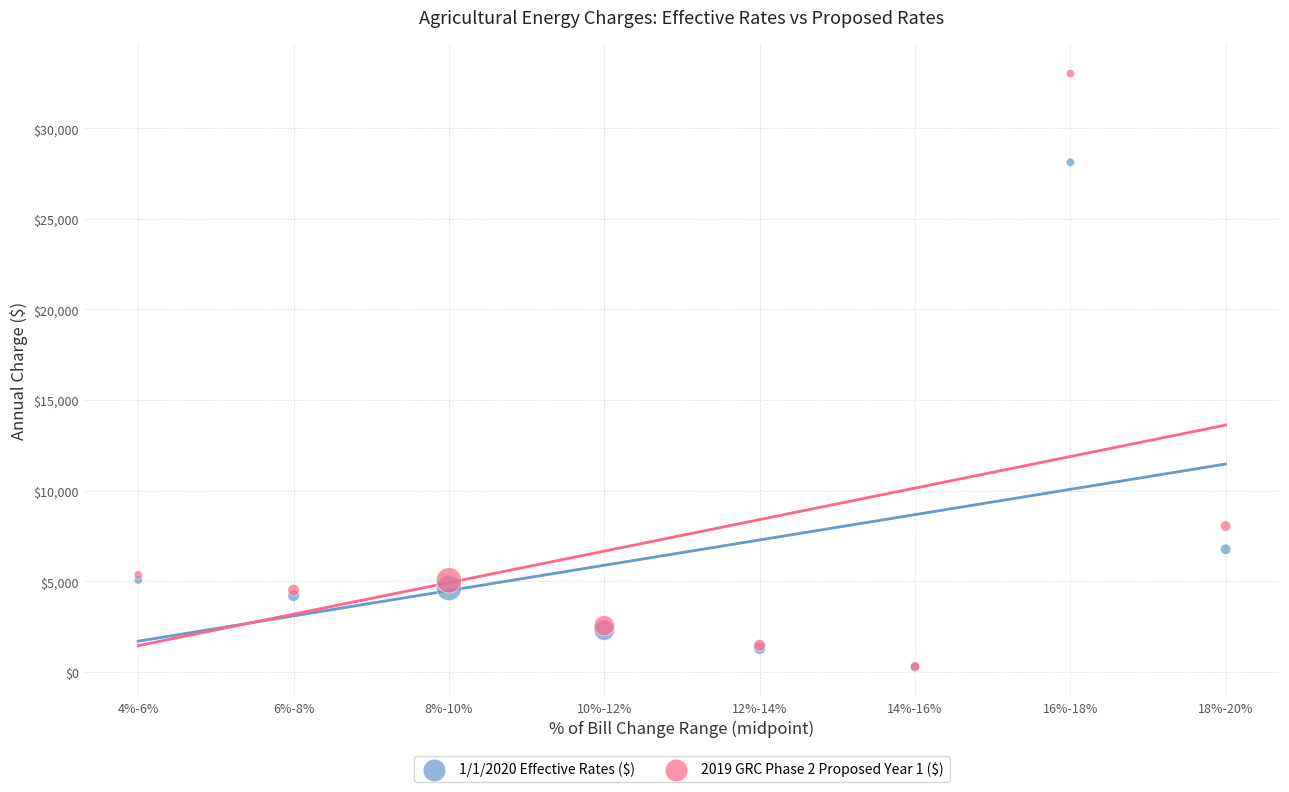

What are all the series names shown in the legend?

1/1/2020 Effective Rates ($), 2019 GRC Phase 2 Proposed Year 1 ($)